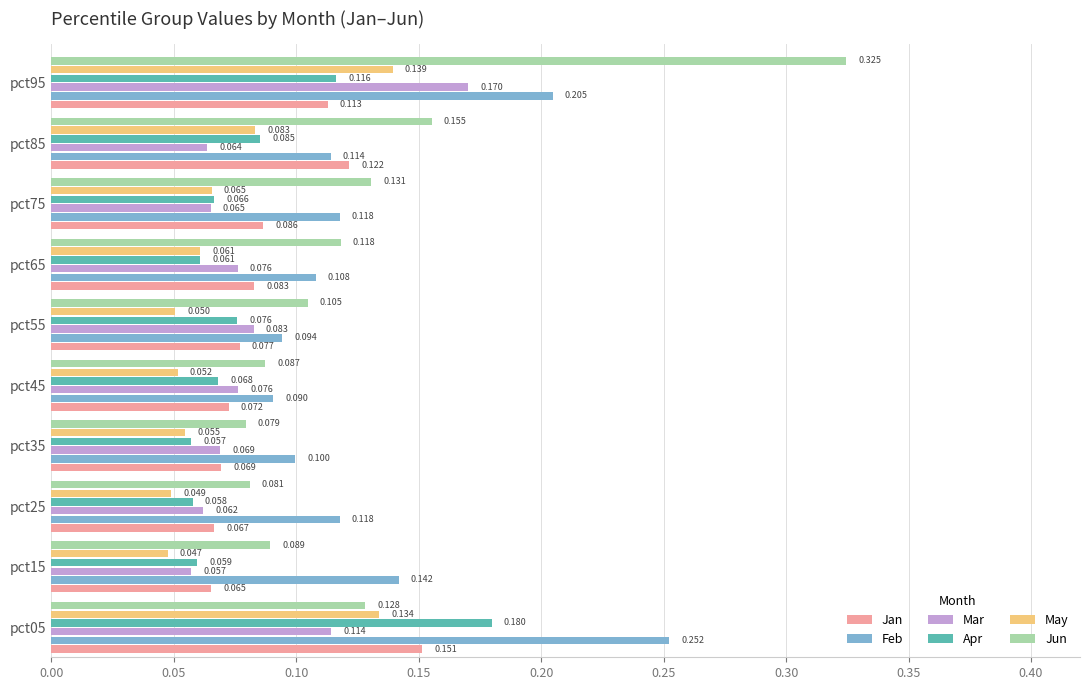

Rank the series by their maximum value, from lowest to highest.

May, Jan, Mar, Apr, Feb, Jun